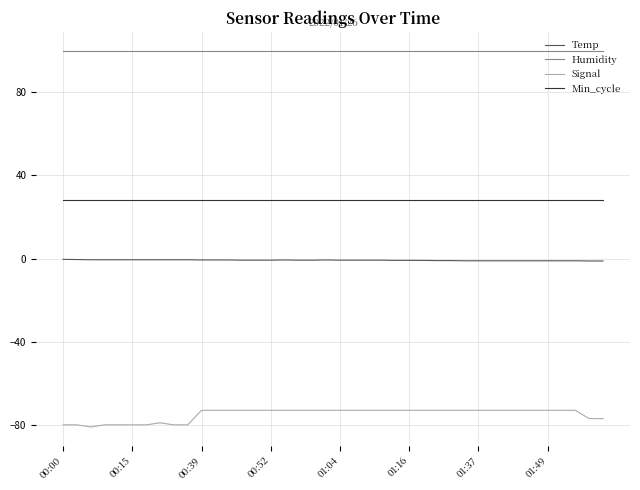

Which series has the largest total across all categories?

Humidity